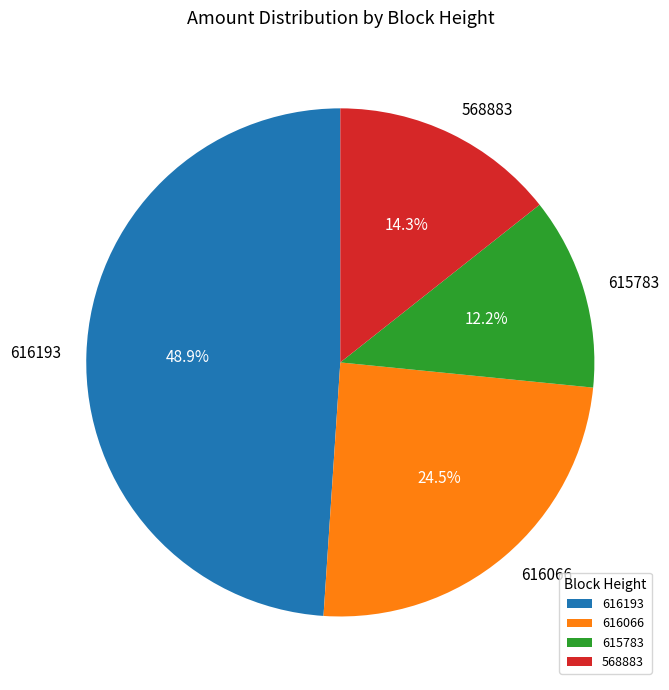

Is there any slice that represents more than half of the pie?

No